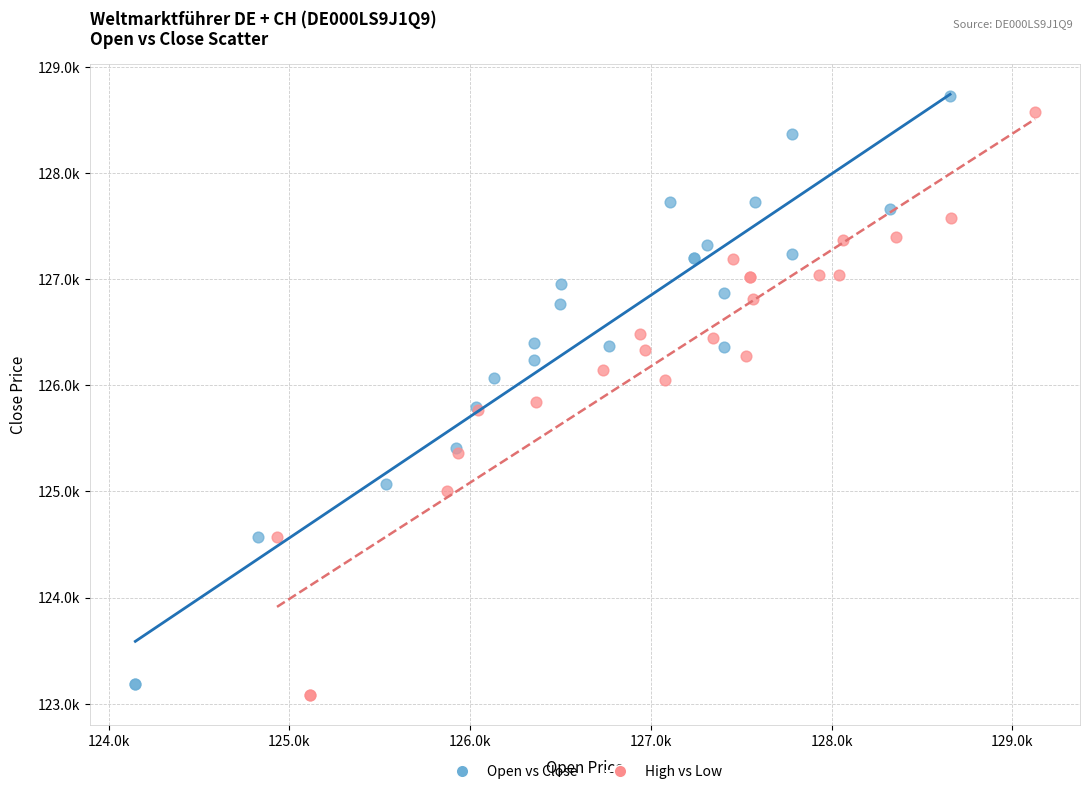

What are all the series names shown in the legend?

Open vs Close, High vs Low